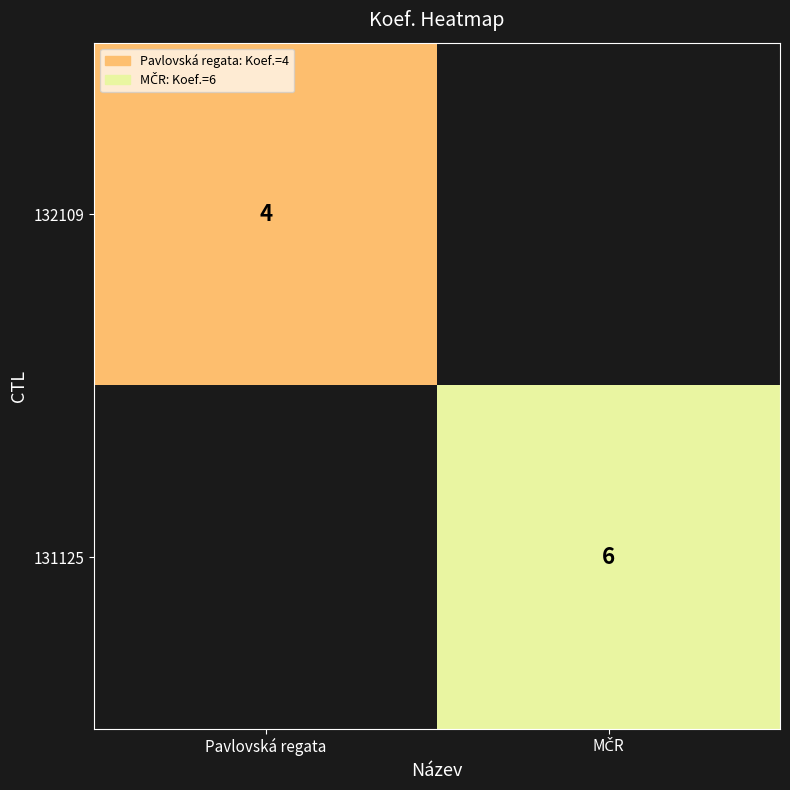

Which series has the largest range (max minus min)?

132109